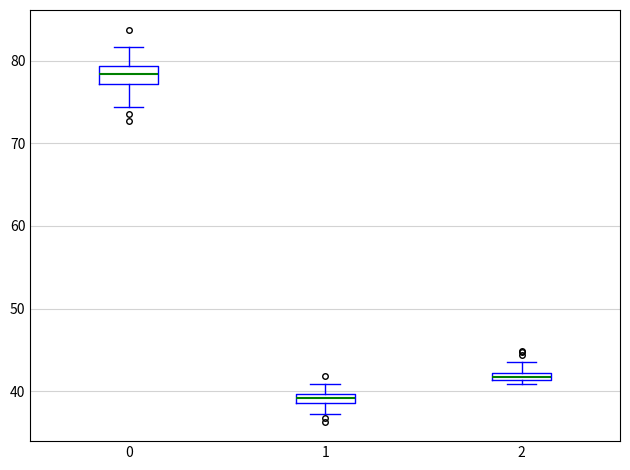

Comparing the boxes themselves (not the whiskers), which one is the tallest?

0